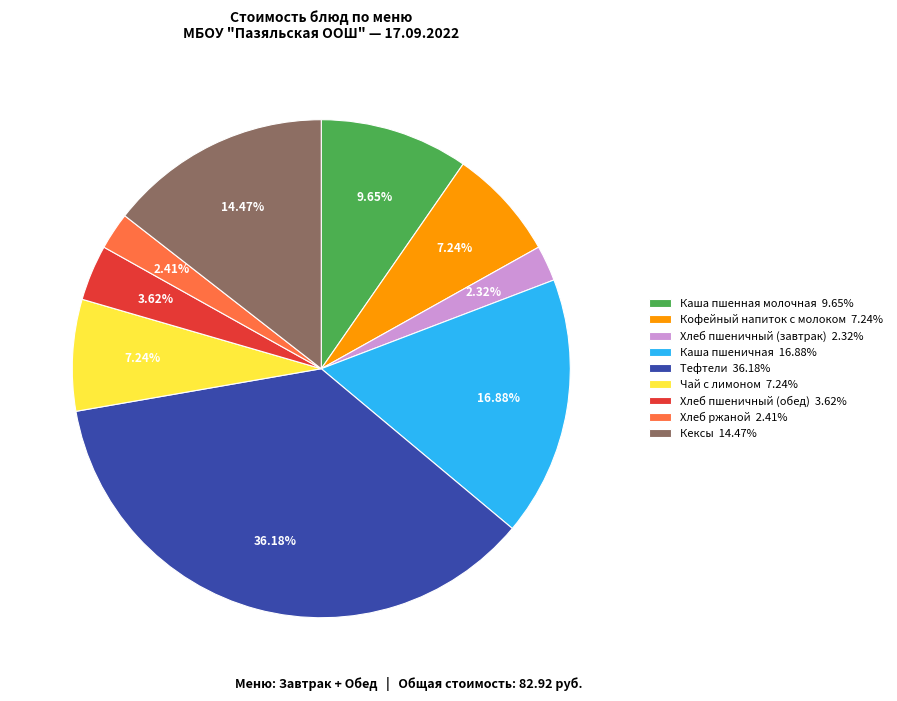

What is the total percentage of Хлеб ржаной and Кексы?

16.9%